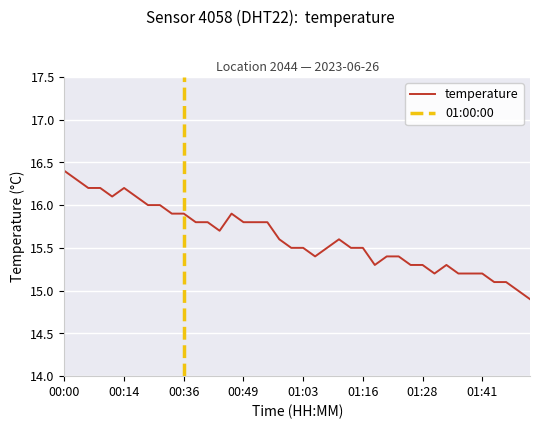

Reading left to right, transcribe all the data shown in this chart.

00:00=16.4	00:02=16.3	00:04=16.2	00:09=16.2	00:12=16.1	00:14=16.2	00:19=16.1	00:22=16.0	00:27=16.0	00:31=15.9	00:36=15.9	00:39=15.8	00:41=15.8	00:44=15.7	00:46=15.9	00:49=15.8	00:54=15.8	00:56=15.8	00:58=15.6	01:01=15.5	01:03=15.5	01:06=15.4	01:08=15.5	01:11=15.6	01:13=15.5	01:16=15.5	01:18=15.3	01:21=15.4	01:23=15.4	01:26=15.3	01:28=15.3	01:31=15.2	01:33=15.3	01:36=15.2	01:38=15.2	01:41=15.2	01:43=15.1	01:46=15.1	01:48=15.0	01:51=14.9